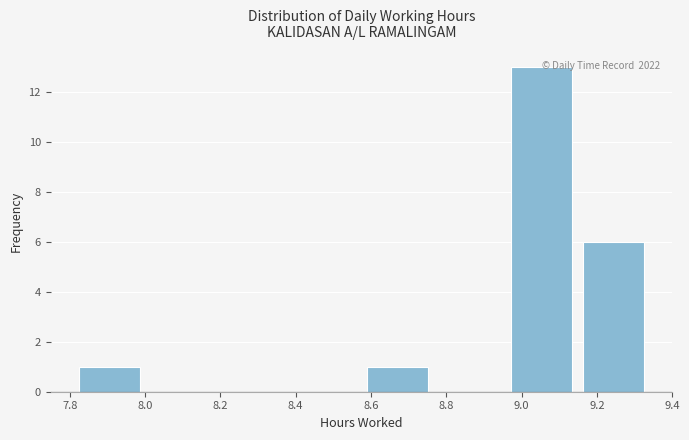

Over which range of the x-axis is the bar tallest?

8.96 to 9.14